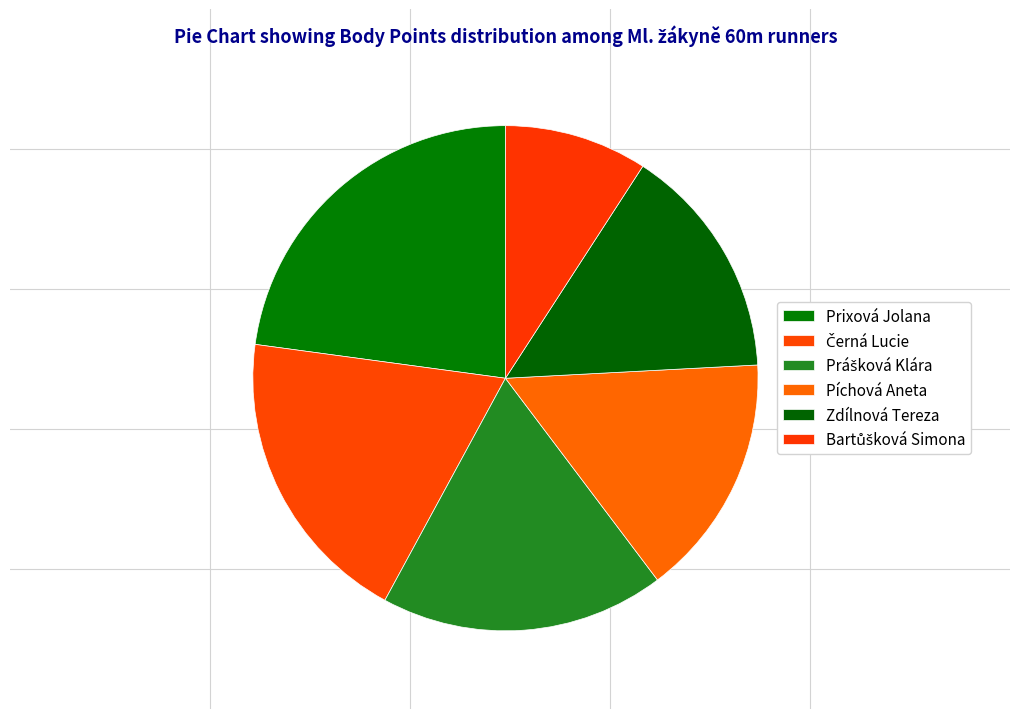

Is there any slice that represents more than half of the pie?

No